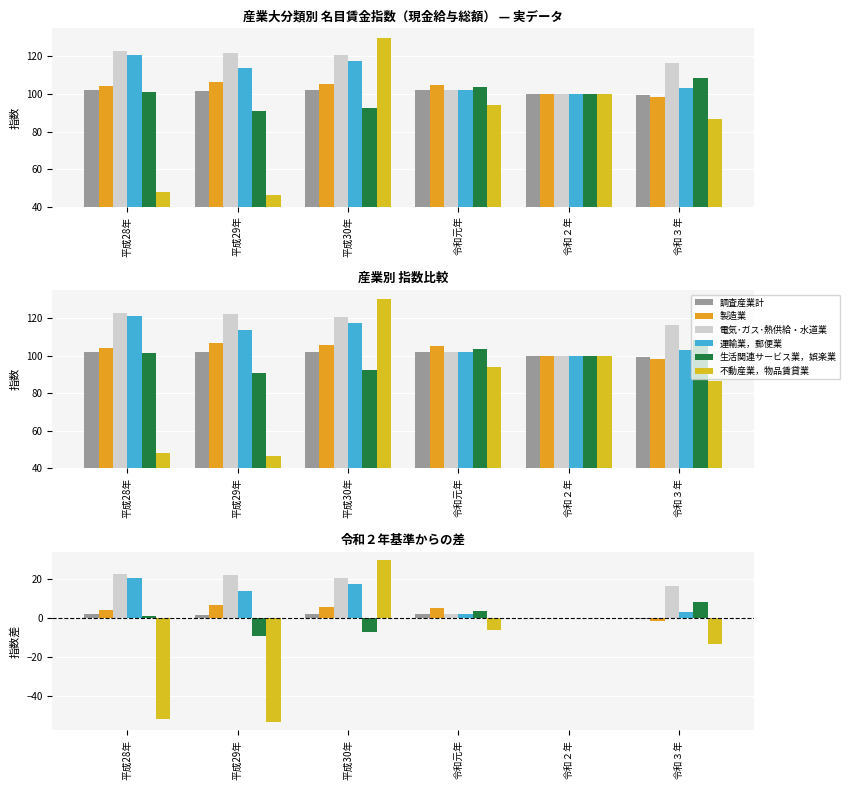

Which category has the lowest value in the 製造業 series?

令和３年